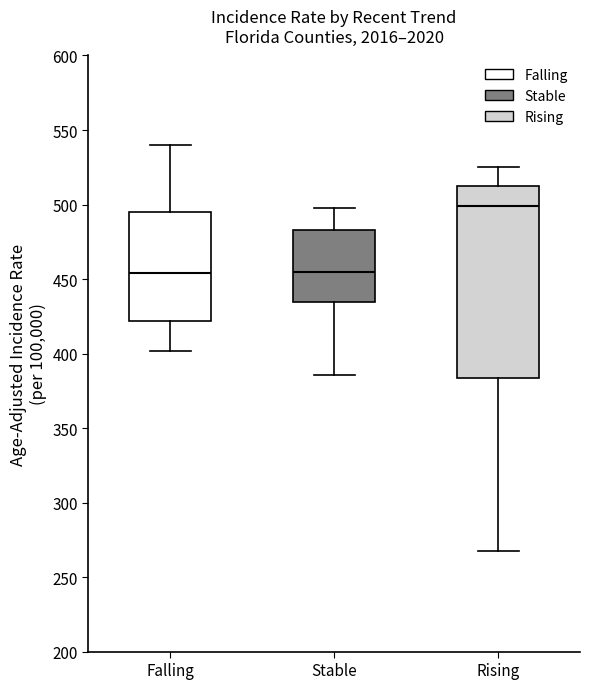

Which box's median line is the highest?

Rising